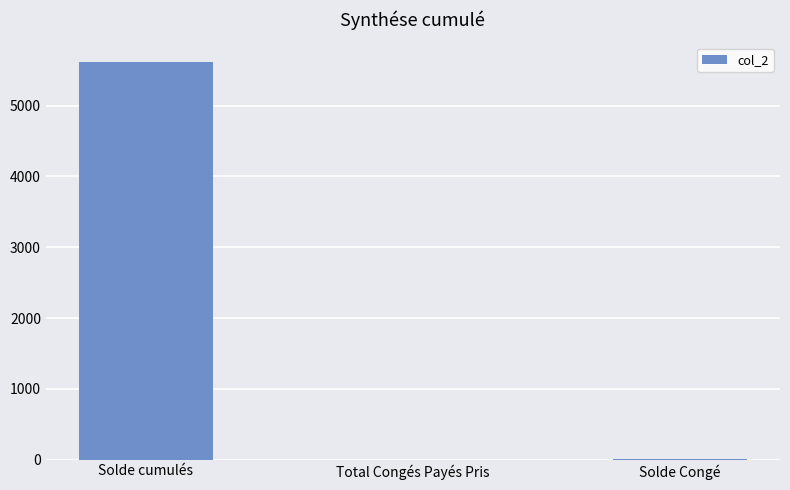

Which category has the highest value across all series?

Solde cumulés